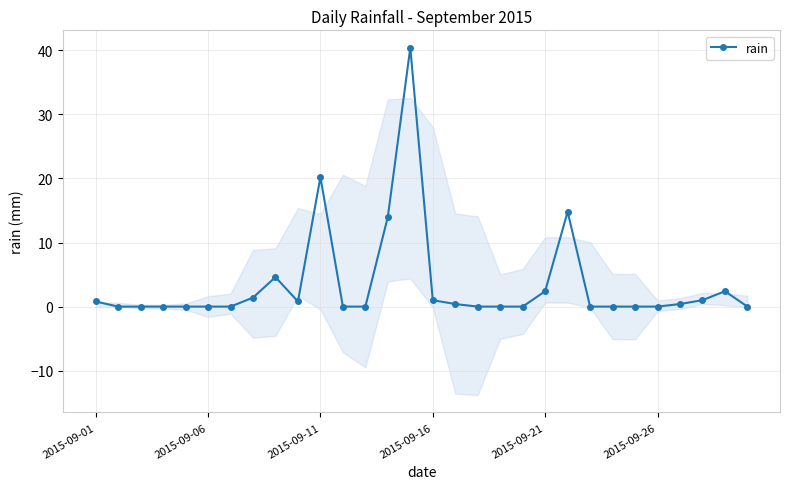

True or false: the data shows 0.5 at 26.

False